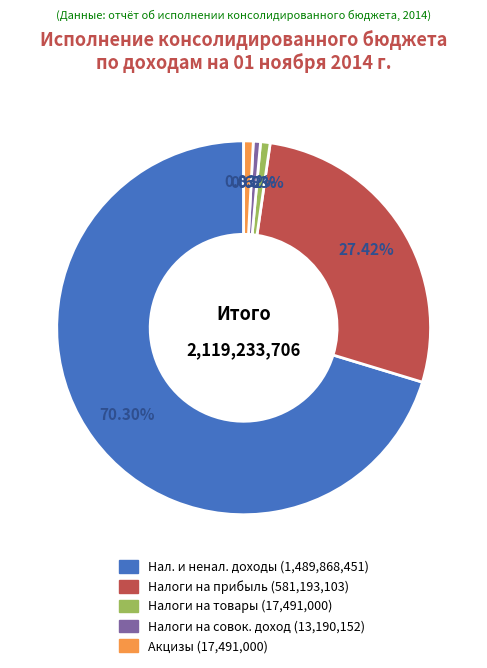

Is there any slice that represents more than half of the pie?

Yes